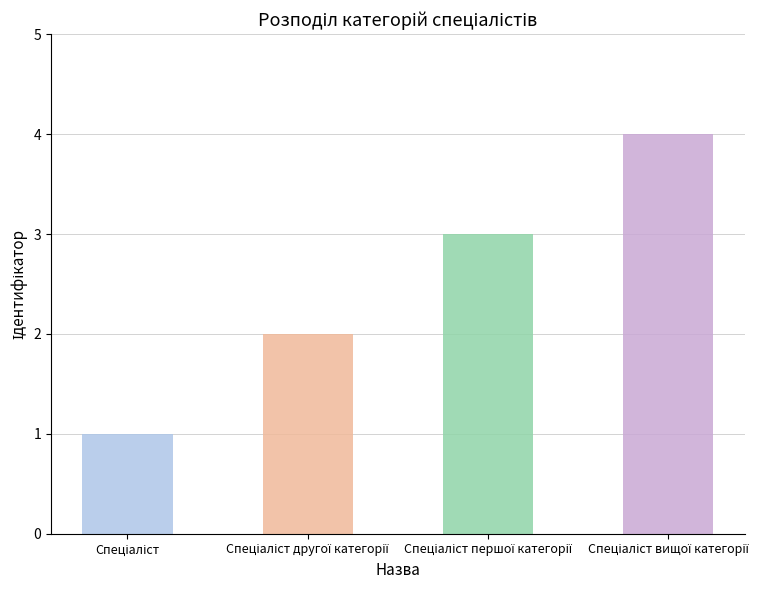

Where is the data nearest to the value 2?

Спеціаліст другої категорії